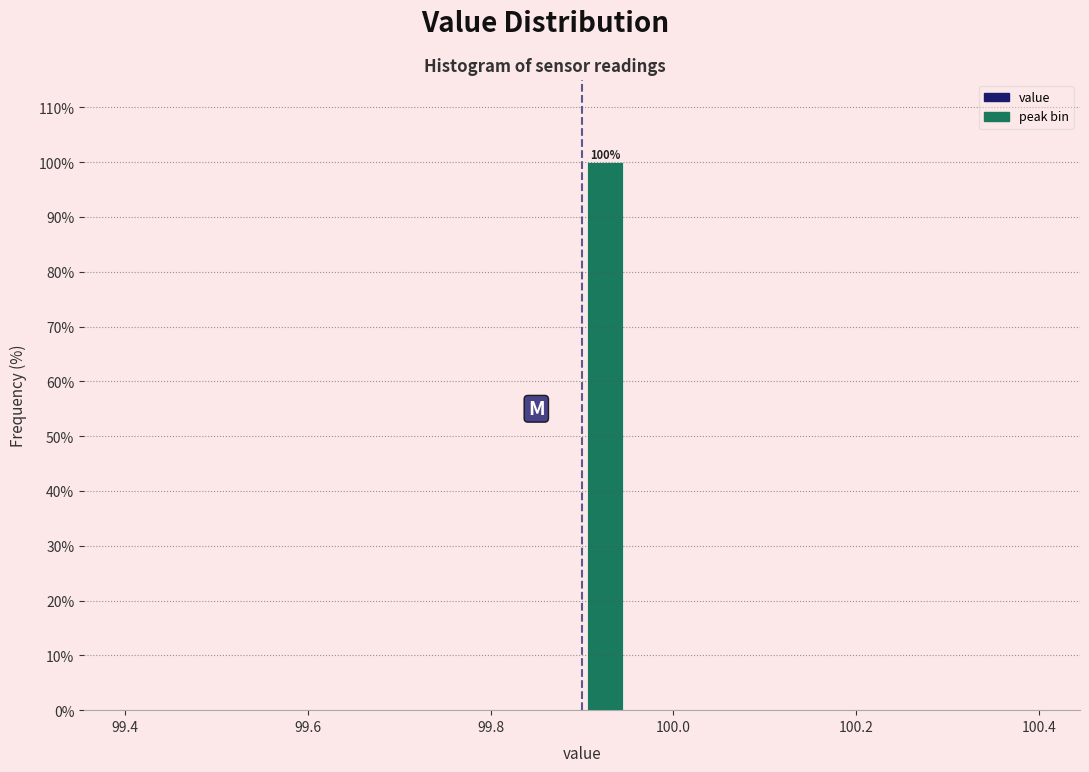

Read against the x-axis, roughly where is the centre of the tallest bar?

99.92